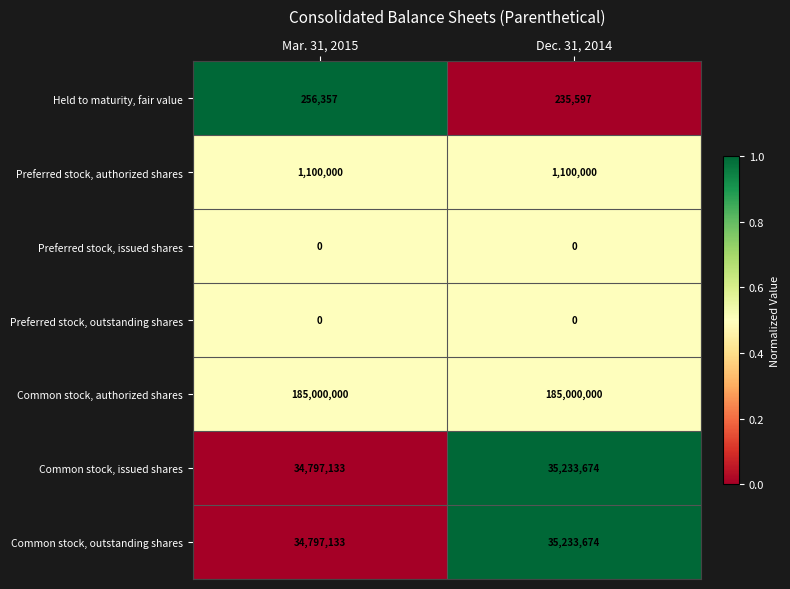

The value of Common stock, authorized shares at Mar. 31, 2015 is 185000000. True or false?

True